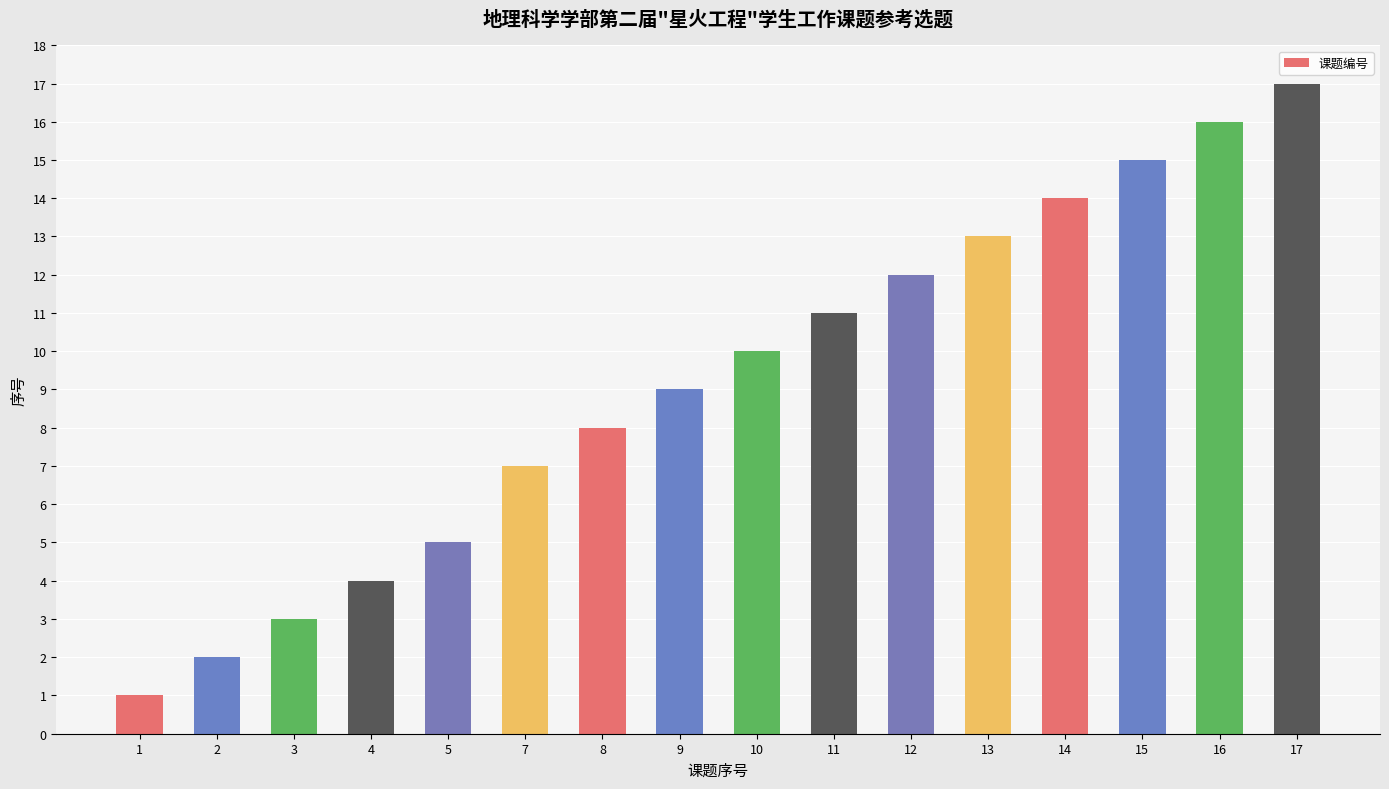

What is the ratio of the value at 3 to the value at 7?

0.4